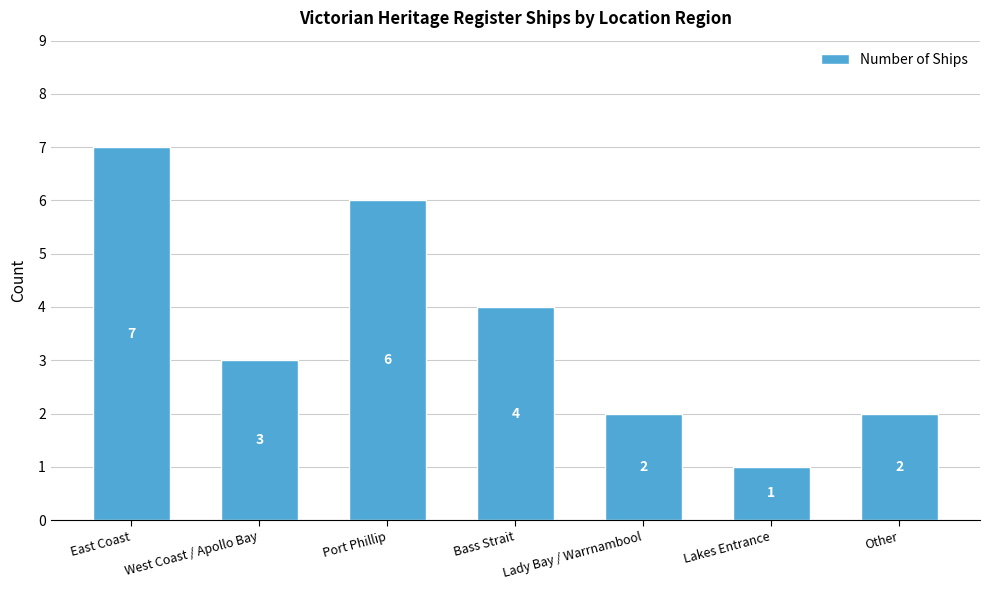

Reading right to left, what are all the values shown in this chart?

Other=2	Lakes Entrance=1	Lady Bay / Warrnambool=2	Bass Strait=4	Port Phillip=6	West Coast / Apollo Bay=3	East Coast=7